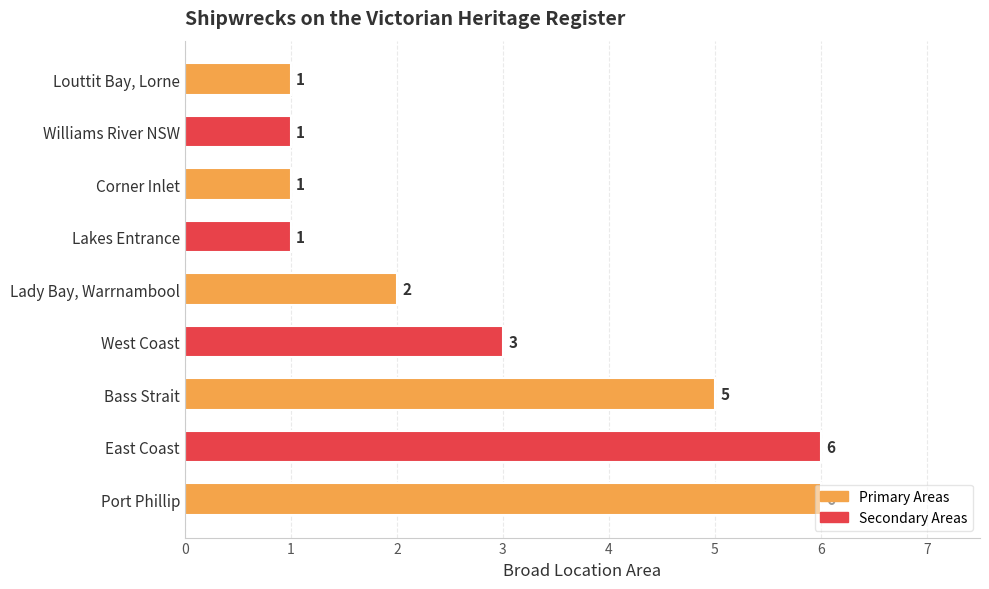

What is the greatest value displayed?

6